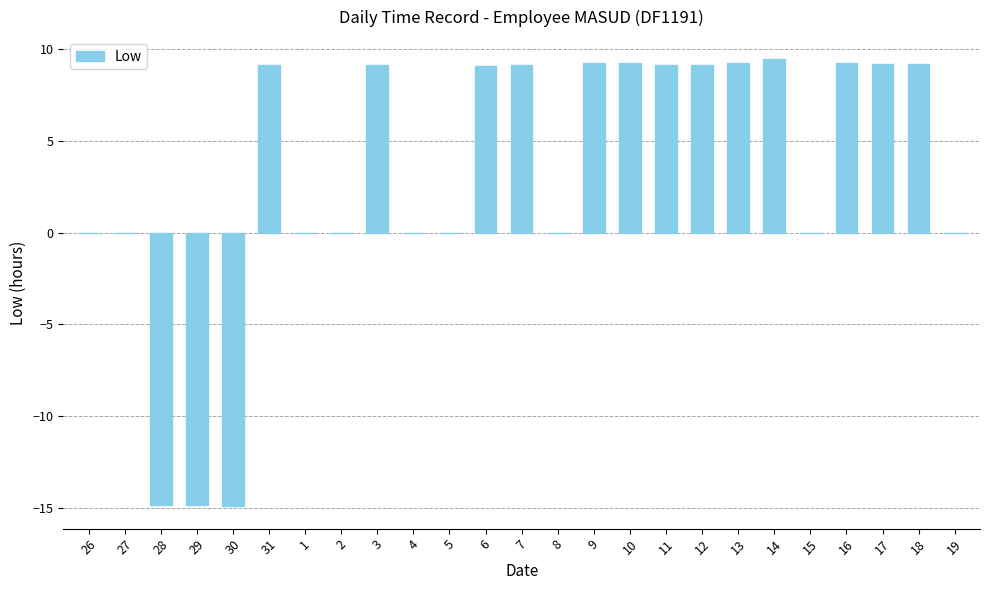

How many data points are above 9?

13